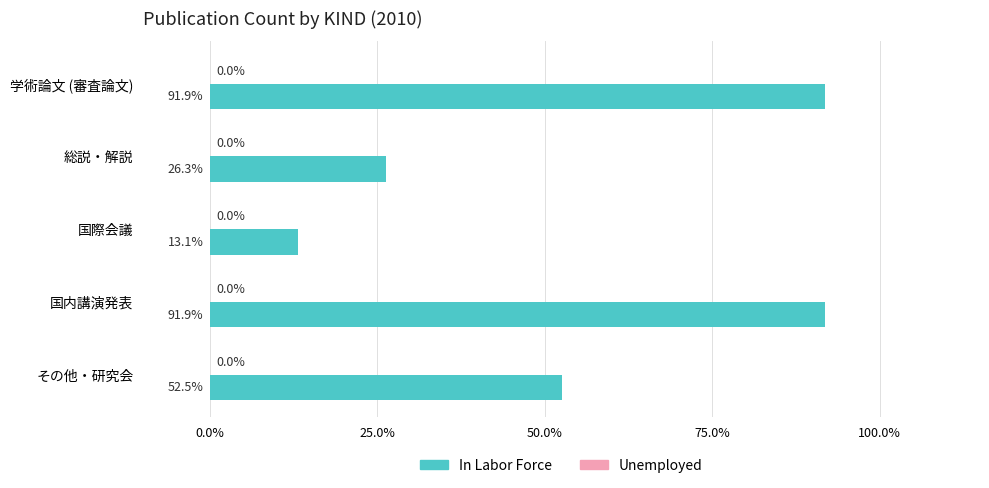

Which has a higher value, 国際会議 or 国内講演発表?

国内講演発表